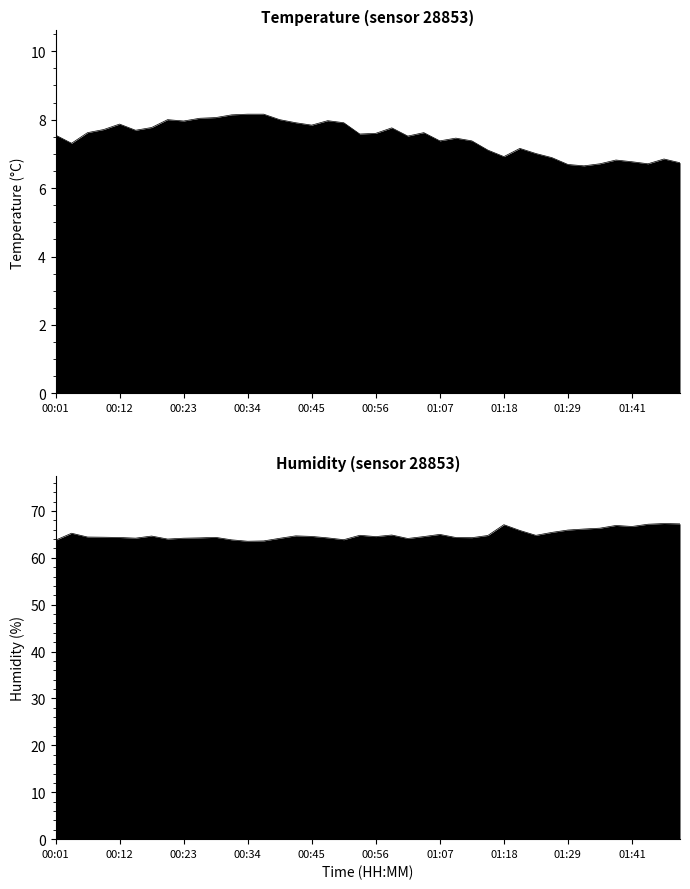

At 01:24, list the series in order from smallest to largest.

temperature, humidity